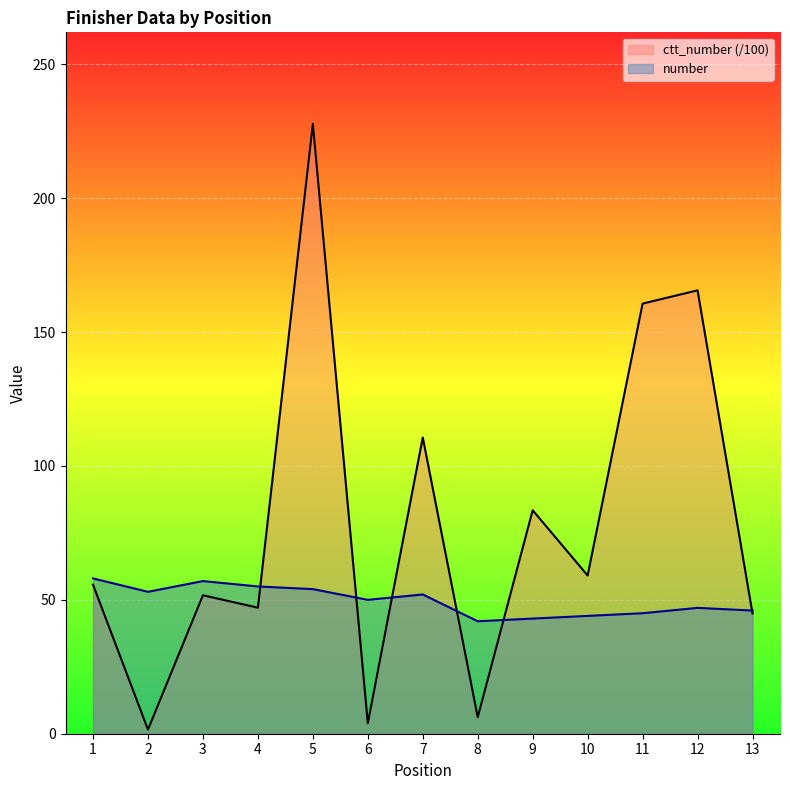

Which series has the widest spread of values?

ctt_number (/100)